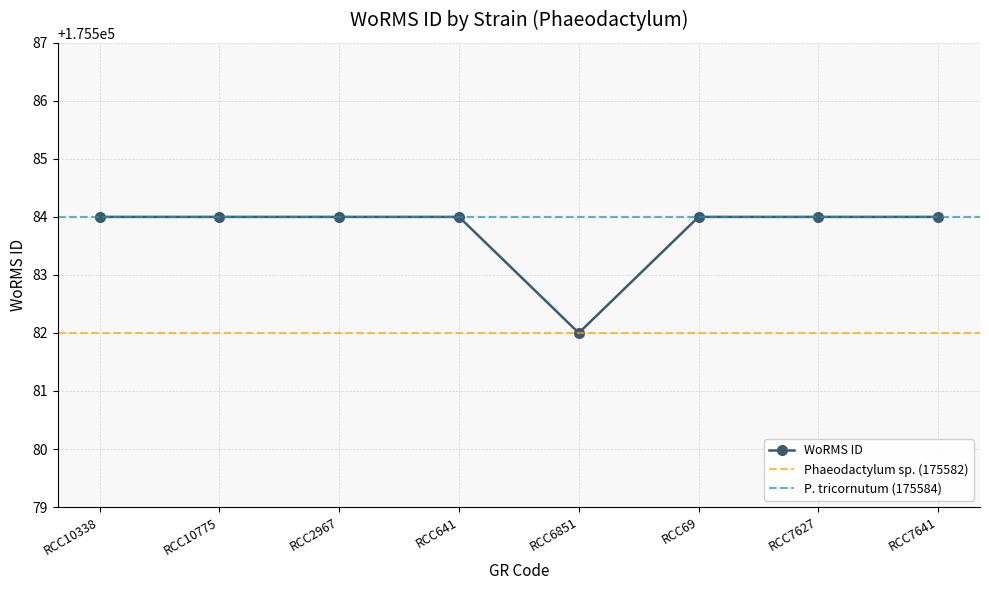

What is the maximum value shown in the chart?

175584